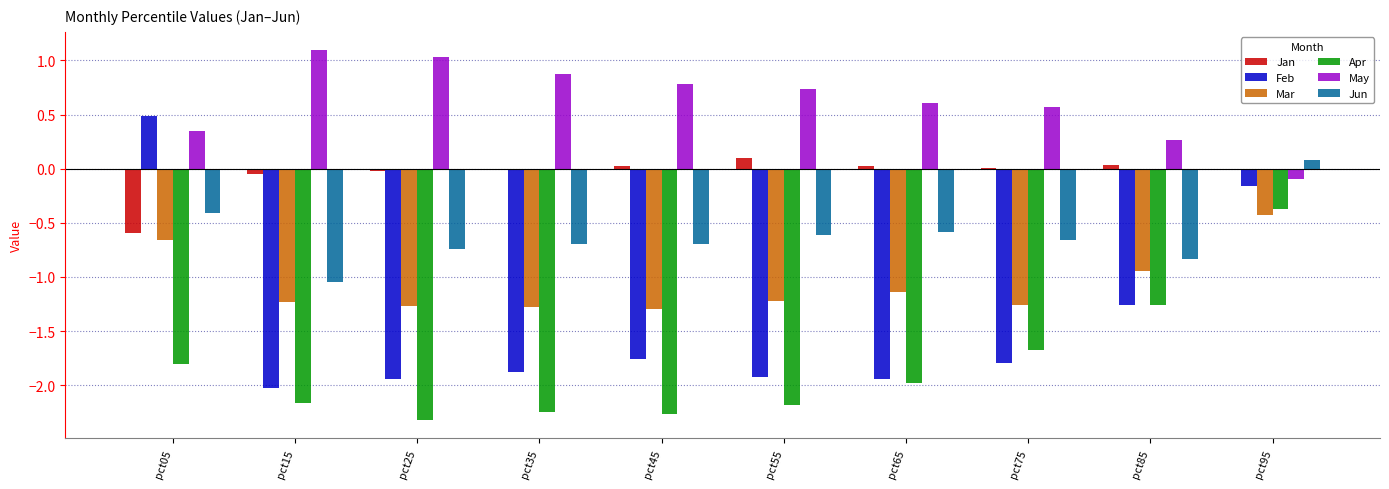

What is the sum of all Mar values?

-10.7